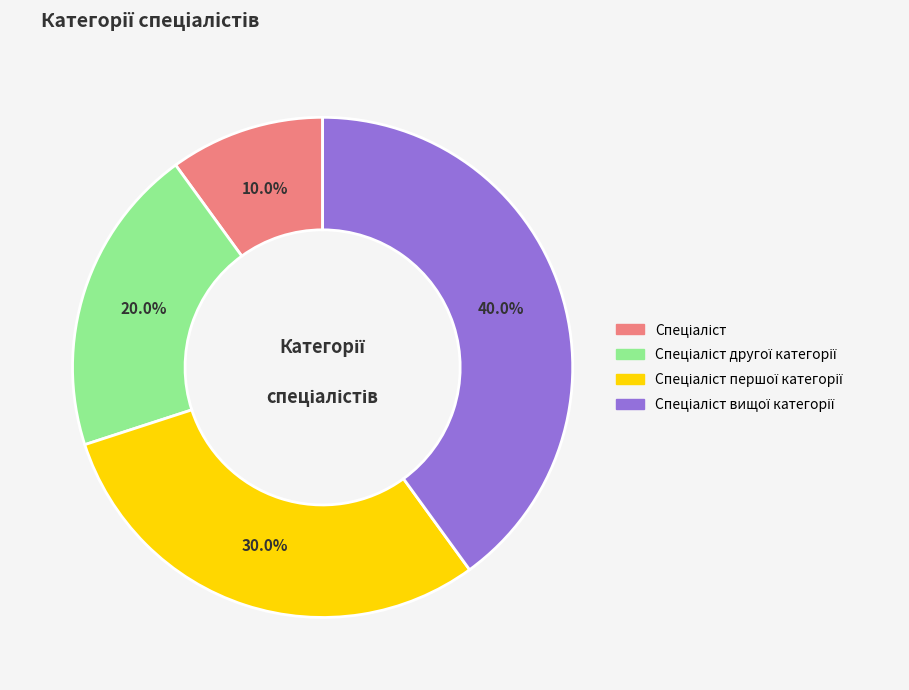

Is there a majority slice in this chart?

No